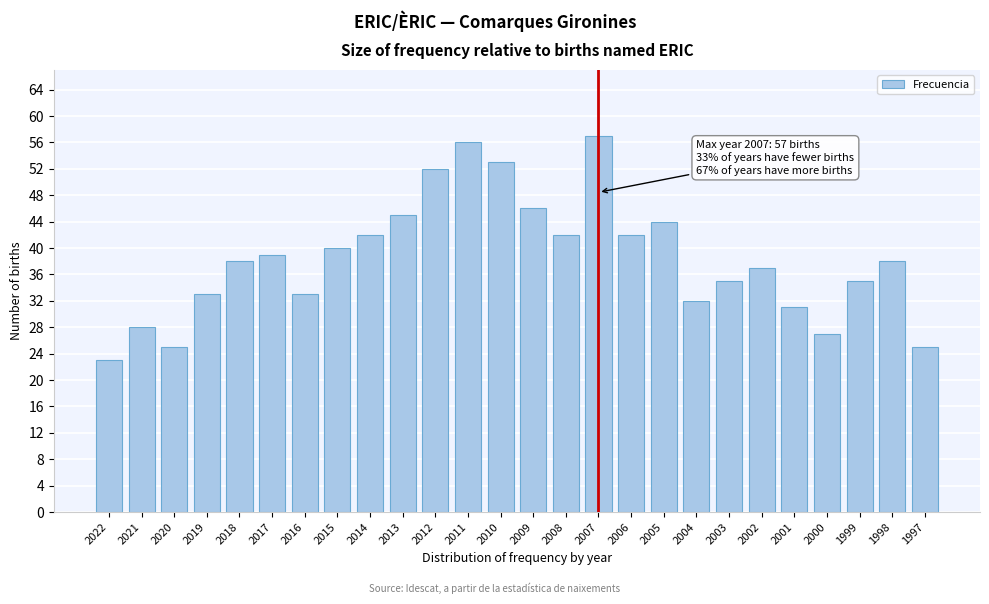

Reading left to right, transcribe all the data shown in this chart.

23	28	25	33	38	39	33	40	42	45	52	56	53	46	42	57	42	44	32	35	37	31	27	35	38	25